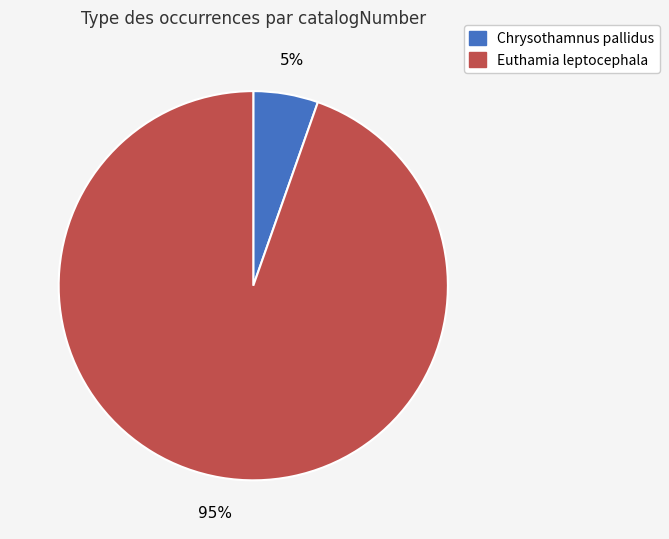

Is there any slice that represents more than half of the pie?

Yes